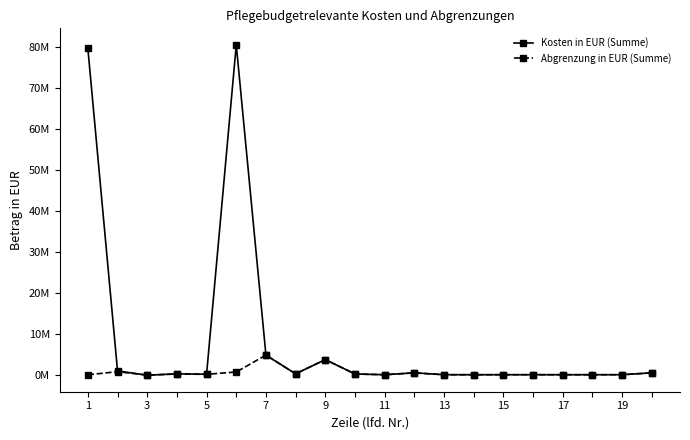

What are all the series names shown in the legend?

Kosten in EUR (Summe), Abgrenzung in EUR (Summe)